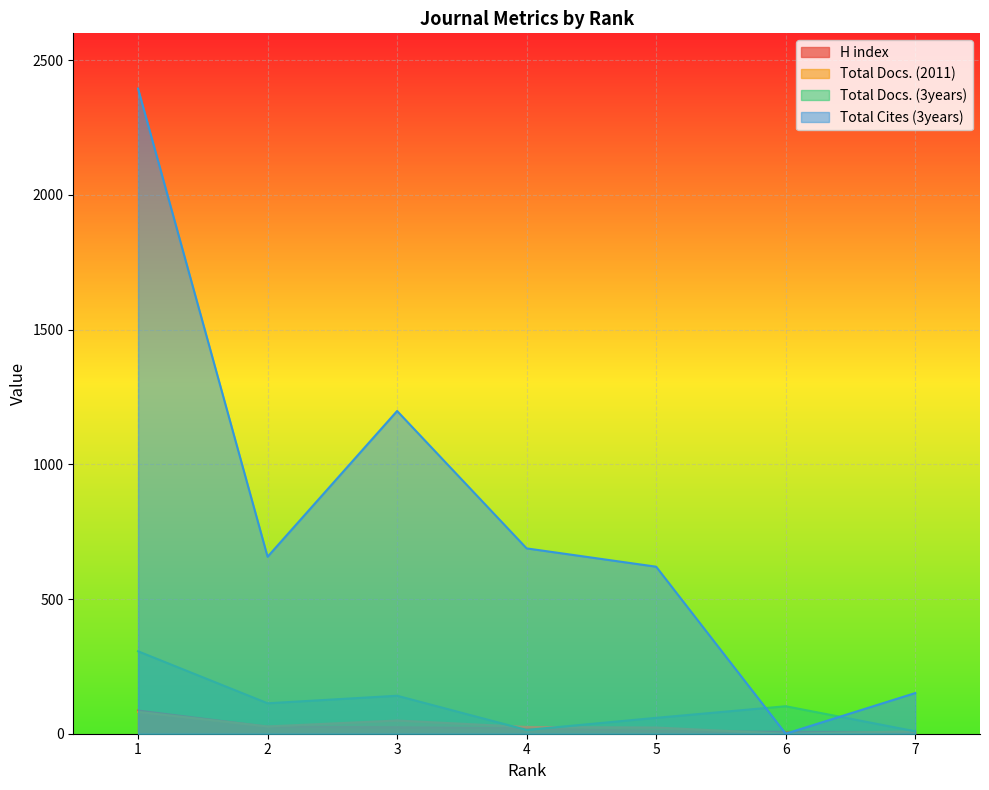

What is the total value across all series at 3?

1412